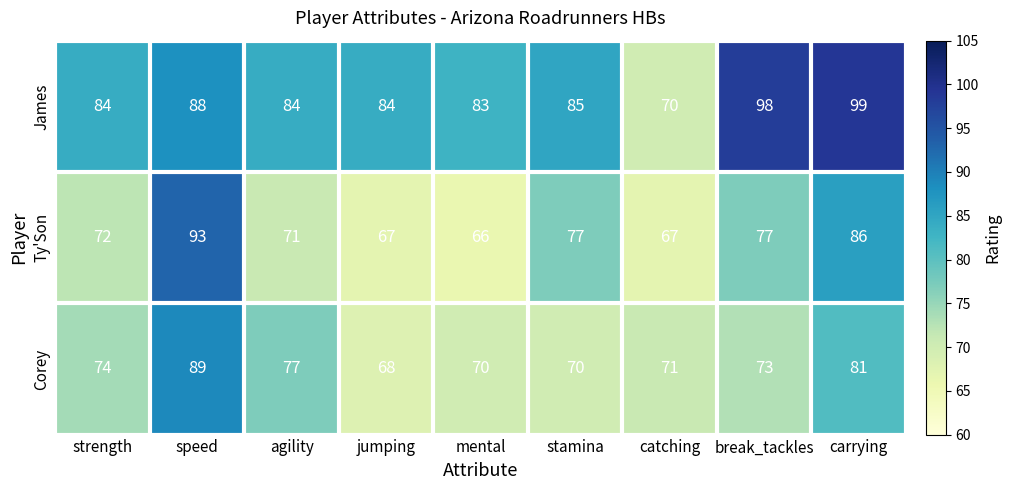

Which series has the widest spread of values?

James